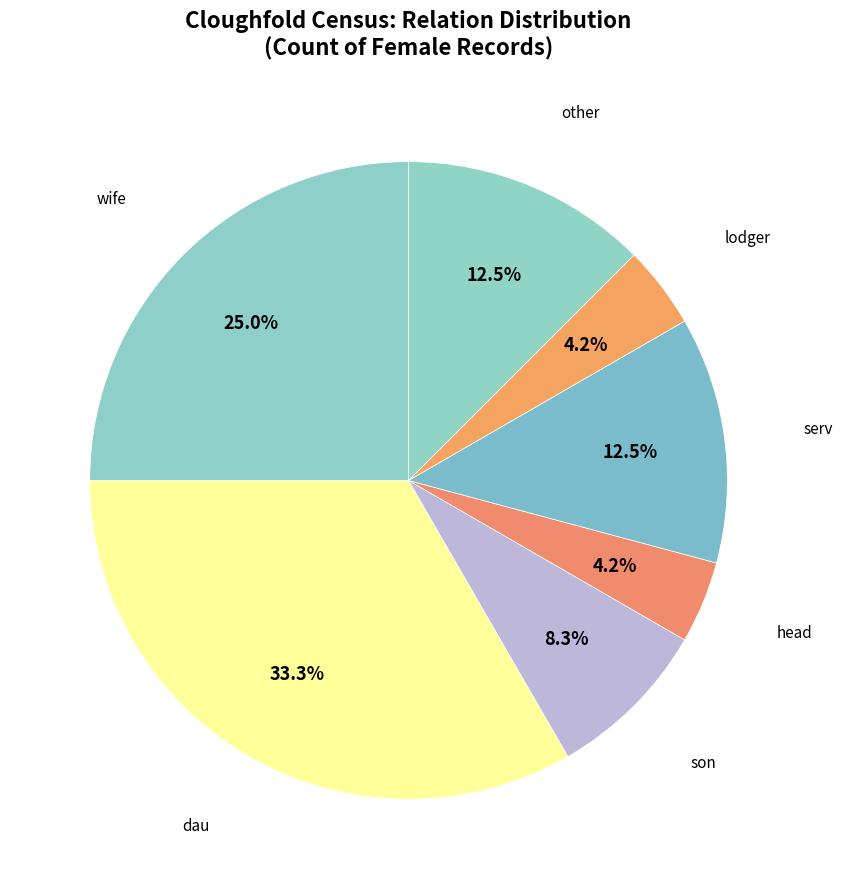

Which category has the biggest portion of the pie?

dau